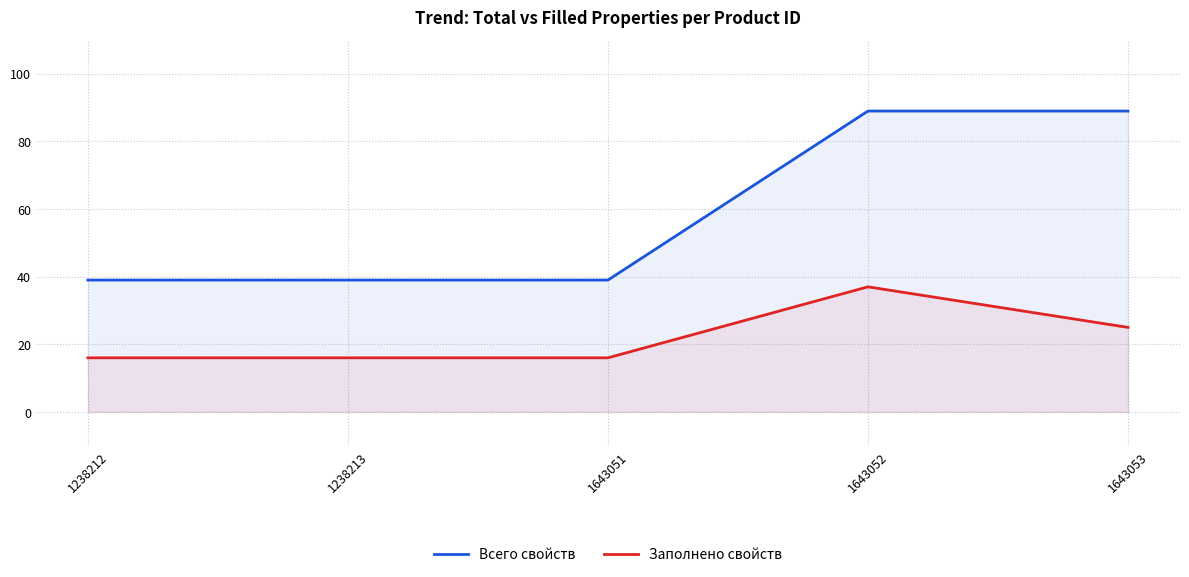

How many categories are shown in the chart?

5